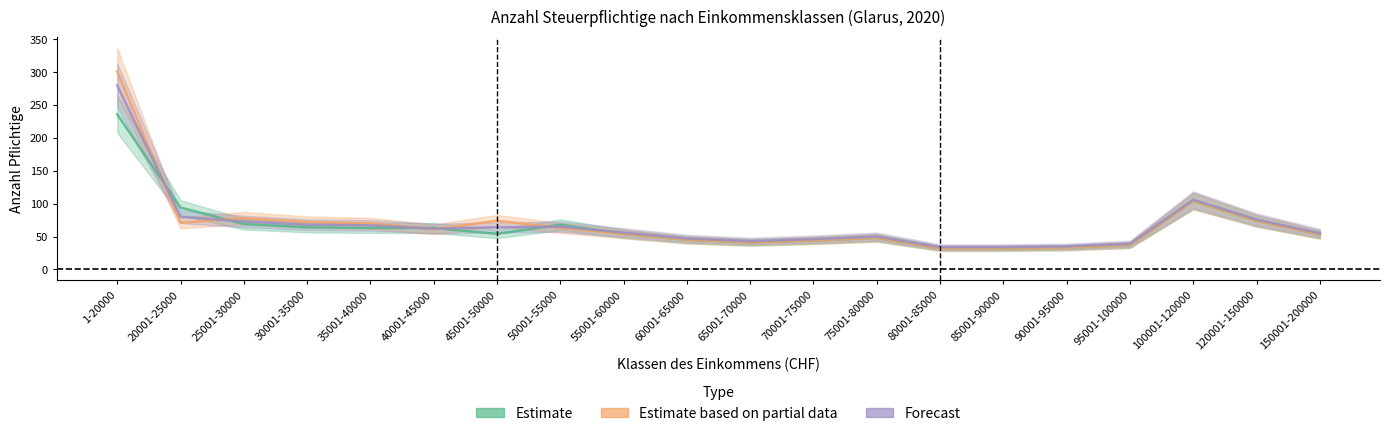

Reading left to right, list all the values displayed in this chart.

Estimate: 236	94	69	64	63	63	54	68	54	45	41	44	48	32	32	33	37	104	74	53
Estimate based on partial data: 301	71	78	72	70	61	74	63	54	45	41	44	48	32	32	33	37	104	74	53
Forecast: 280	80	73	68	67	62	64	65	56	47	43	46	50	34	34	35	39	106	76	55